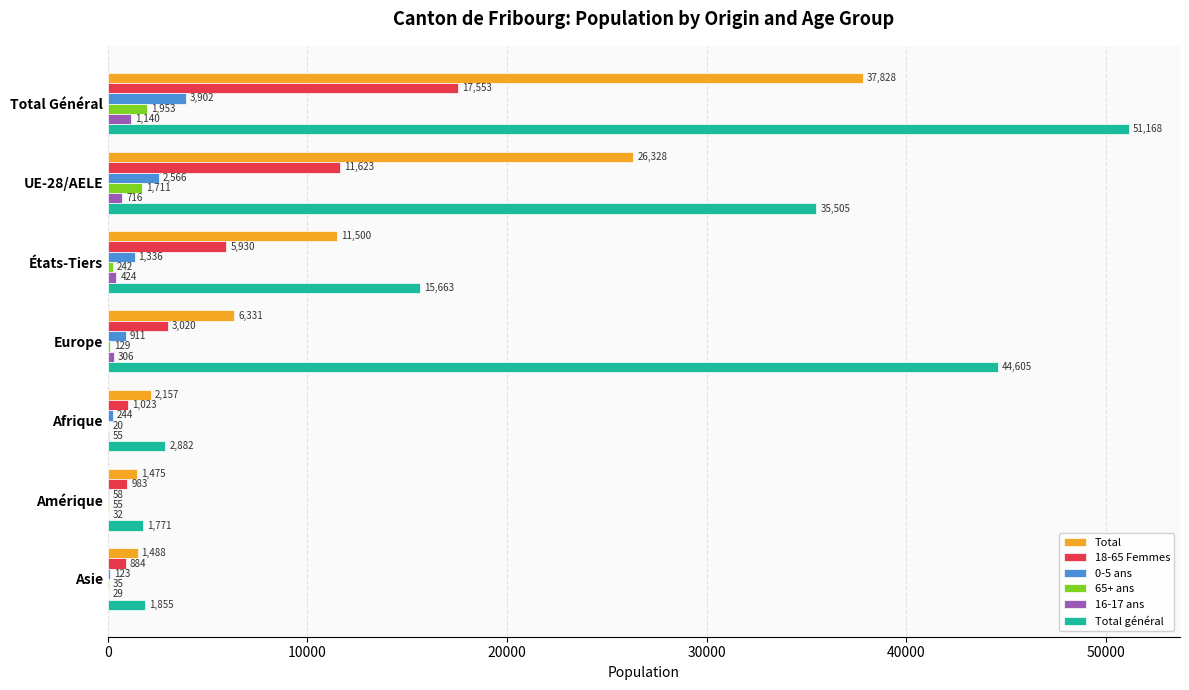

Which series has the largest total across all categories?

Total général